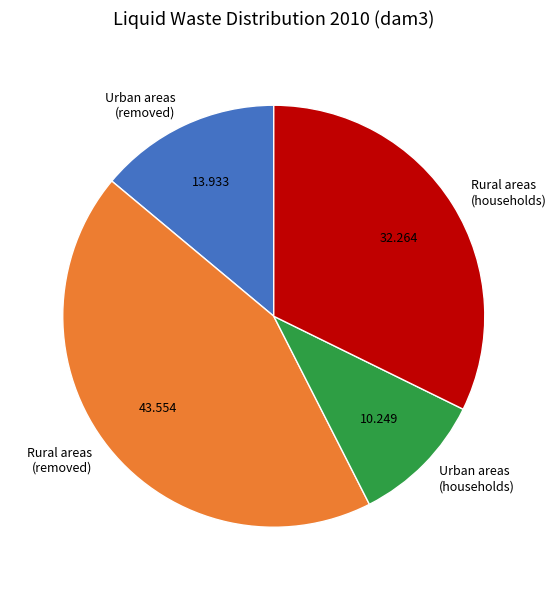

Between Urban areas (households) and Rural areas (removed), which is larger?

Rural areas (removed)